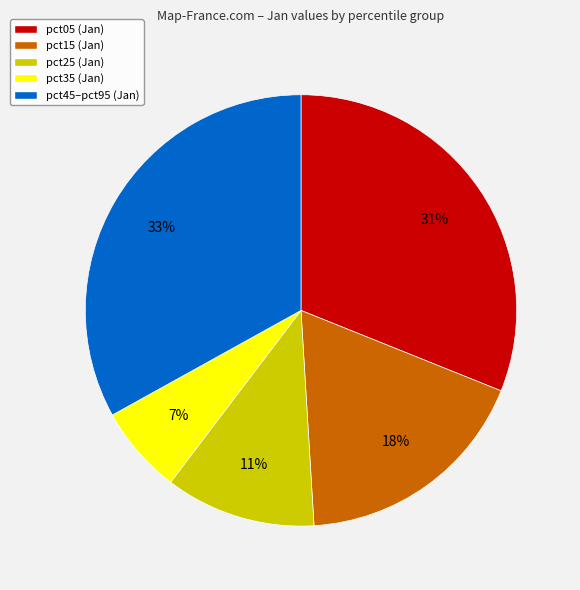

What is the largest slice in the pie chart?

pct45–pct95 (Jan)